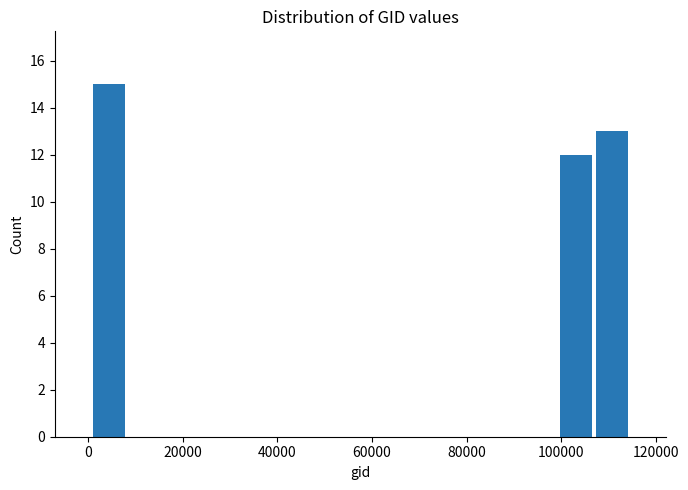

Around what value on the x-axis is the tallest bar? Give the approximate position of its centre, as read against the axis.

4000